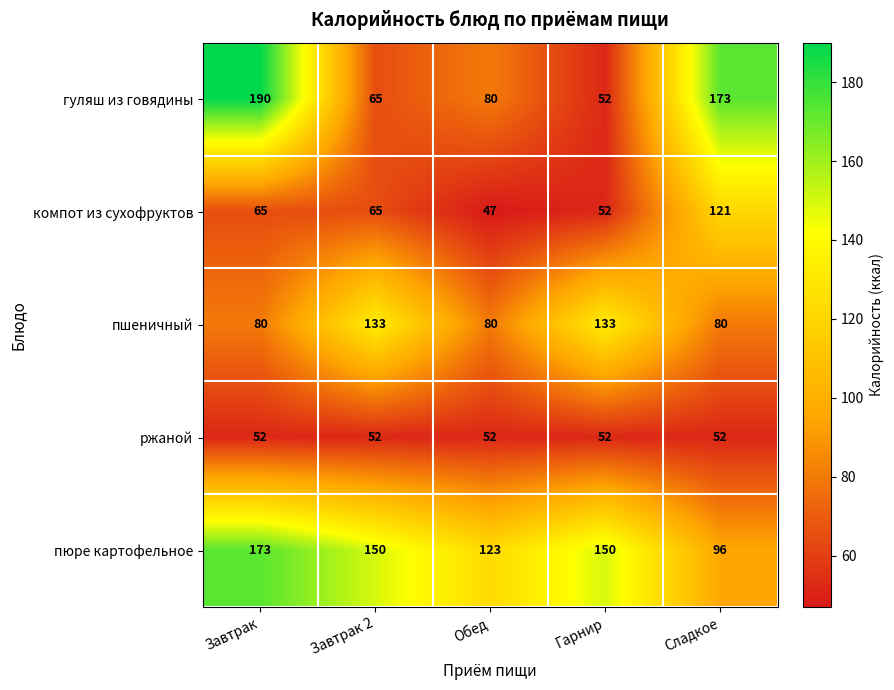

What is the average value of the ржаной series?

52